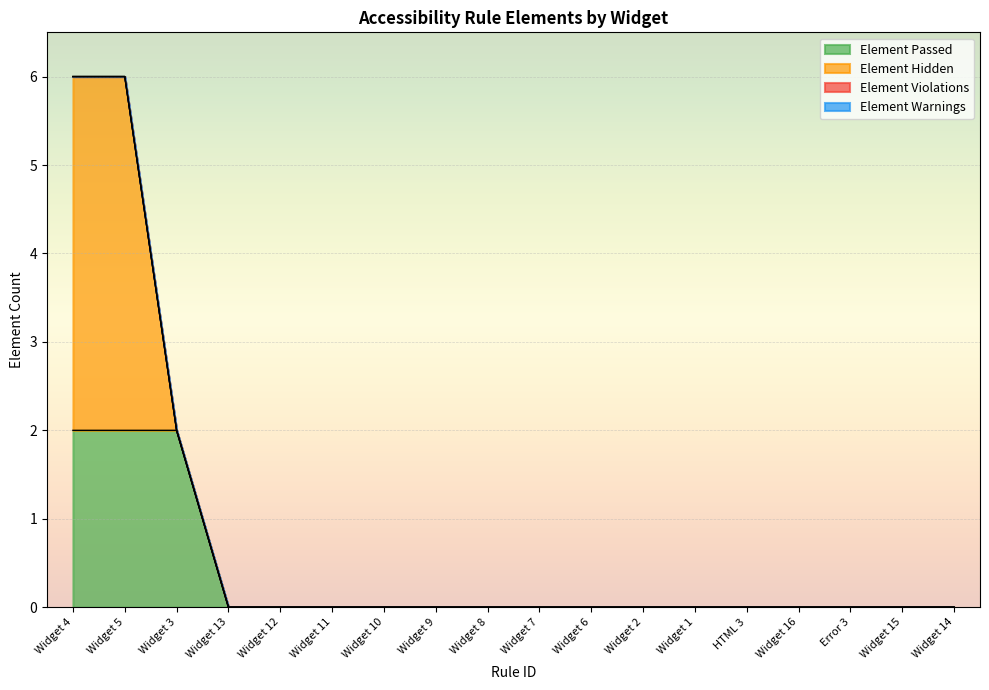

Between Widget 4 and Widget 13, which is larger?

Widget 4